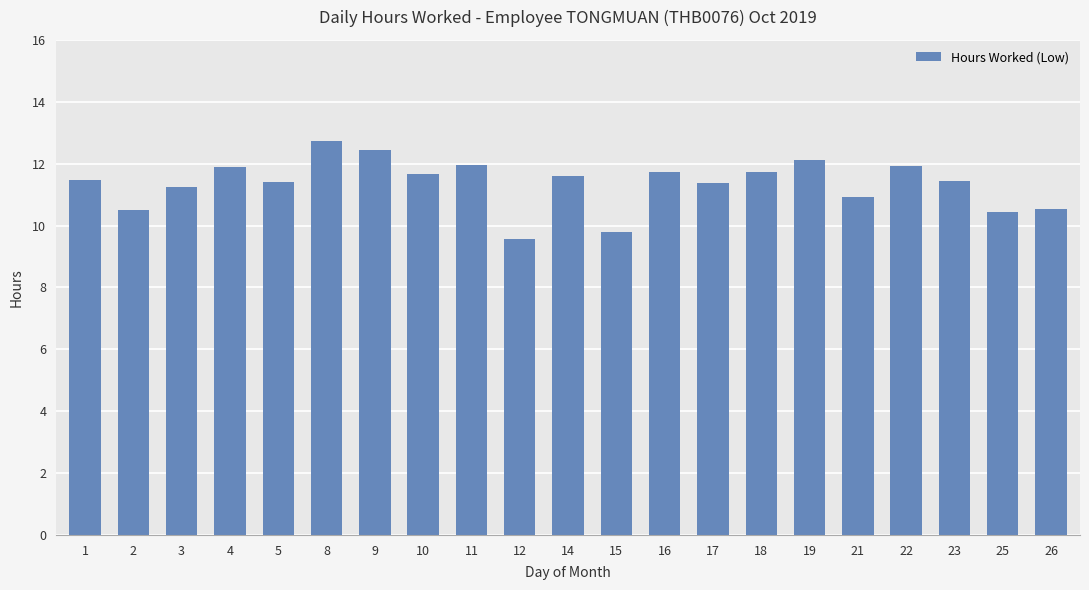

What is the ratio of the value at 26 to the value at 18?

0.9